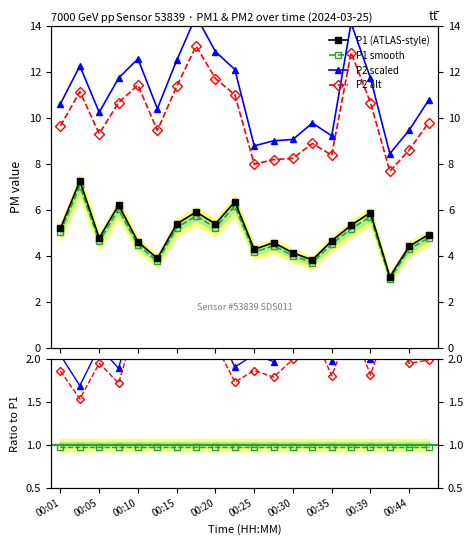

Does the chart display data point markers on the line(s)?

Yes